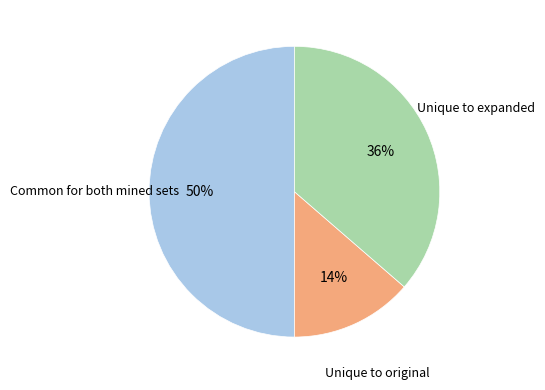

Rank the categories by value from lowest to highest.

Unique to original, Unique to expanded, Common for both mined sets